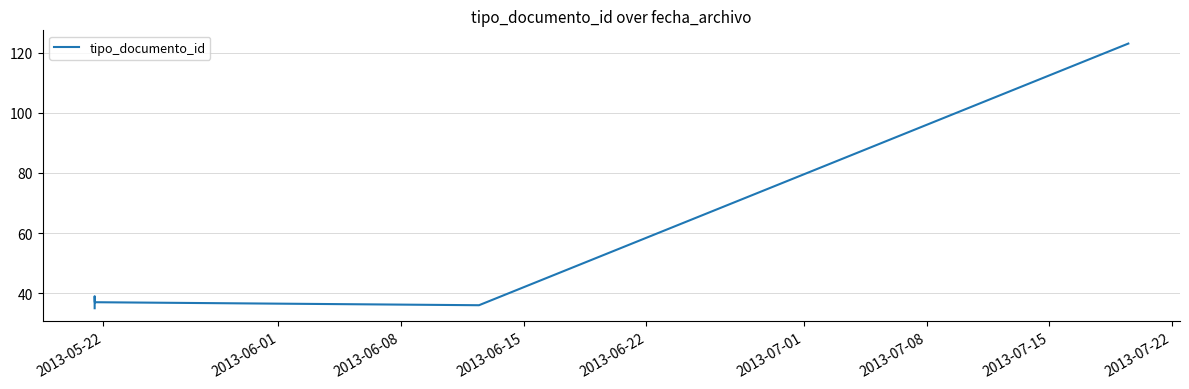

What is the label of the 5th point from the right?

2013-06-01